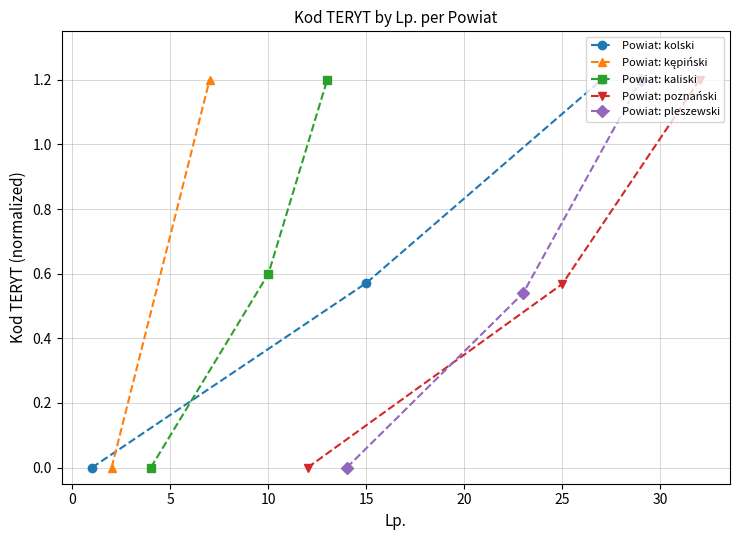

How many positive values does the Powiat: kolski series have?

2